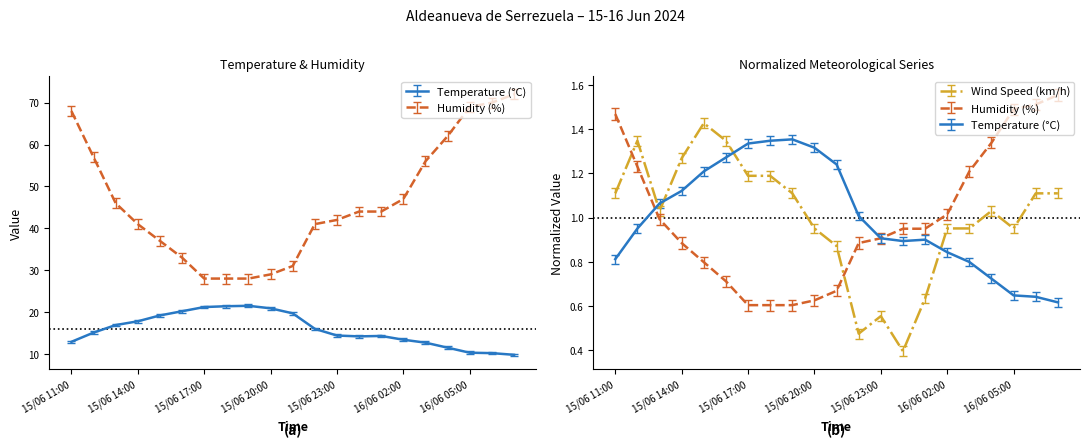

Does the chart have visible grid lines?

No